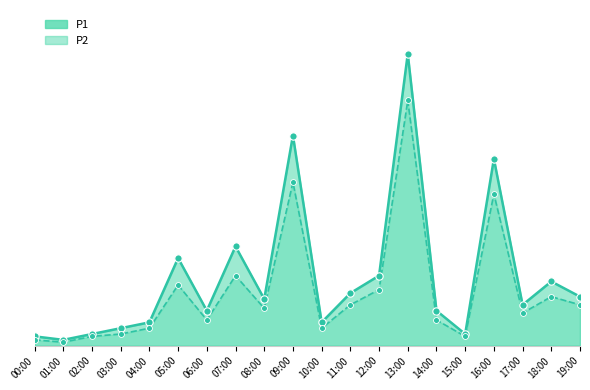

Which series has the largest total across all categories?

P1